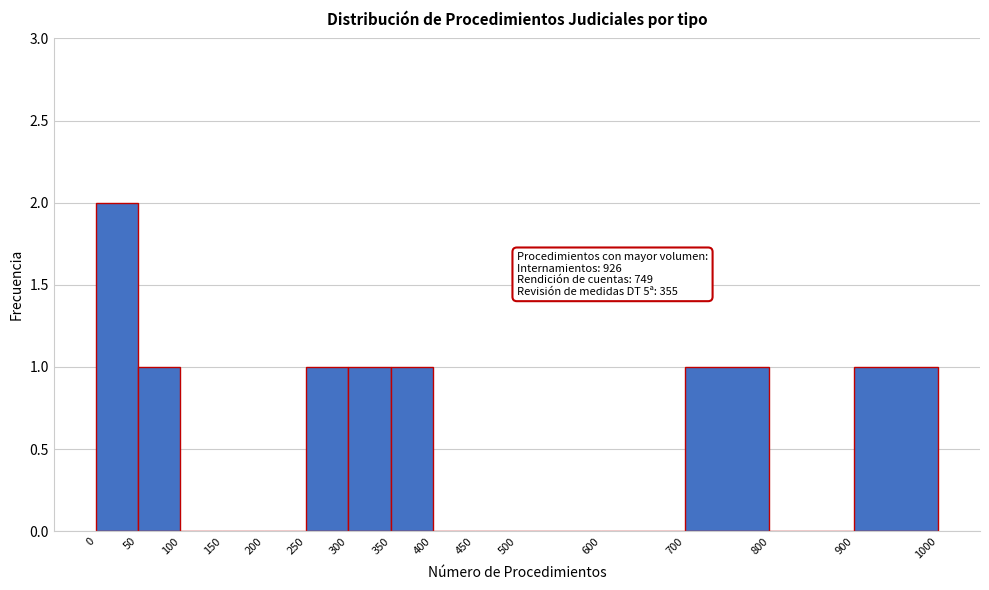

Which range on the x-axis has the tallest bar?

0 to 50